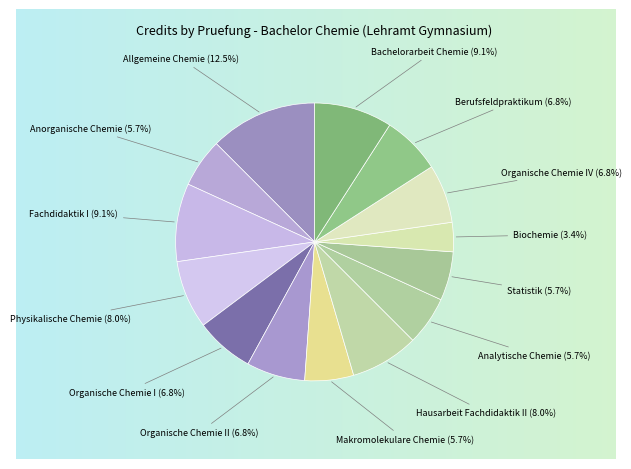

Is there any slice that represents more than half of the pie?

No